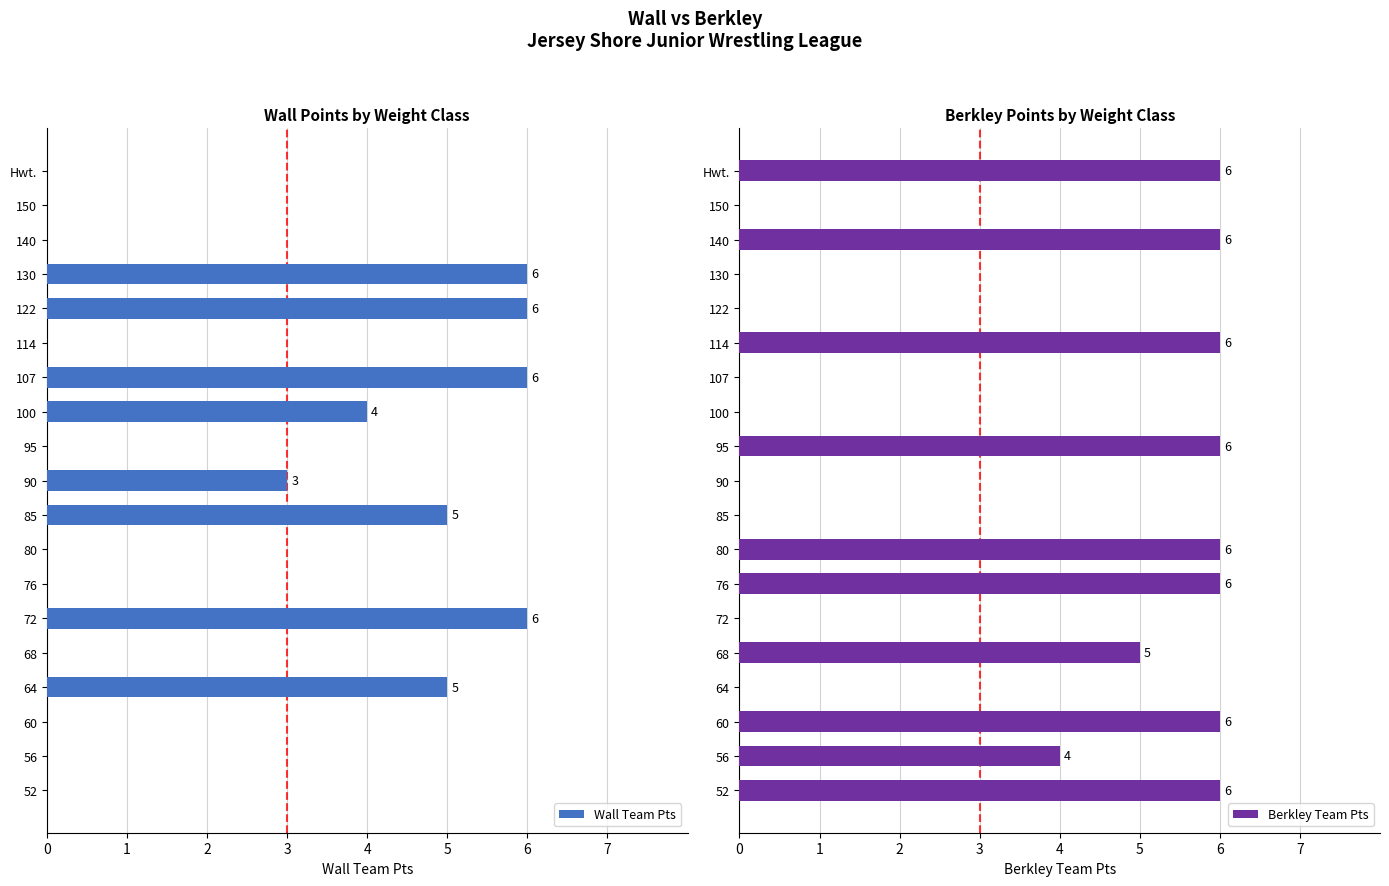

What is the value of the Berkley Team Pts bar at the 19th from the left?

6